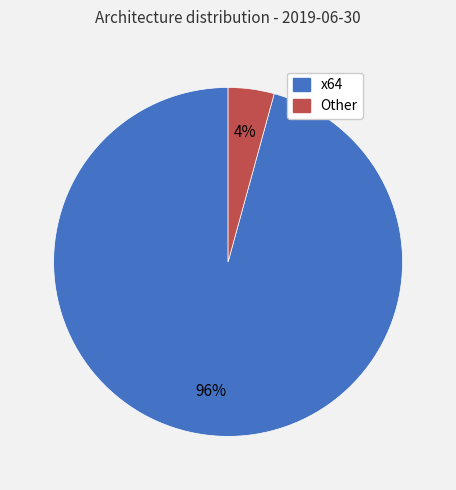

Is there any slice that represents more than half of the pie?

Yes